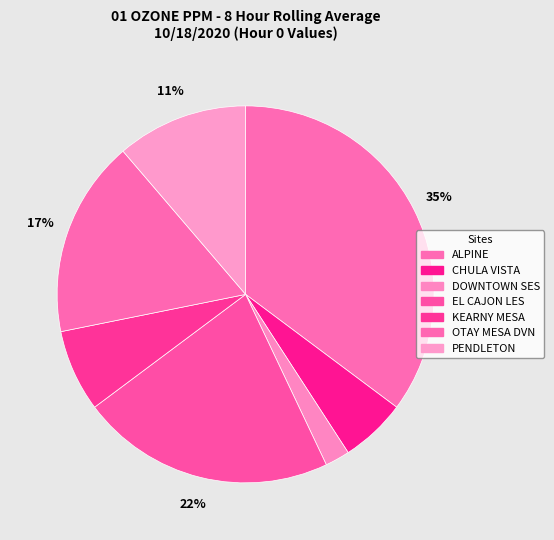

To the nearest percent, what is the difference between the largest and smallest slice percentages?

33%